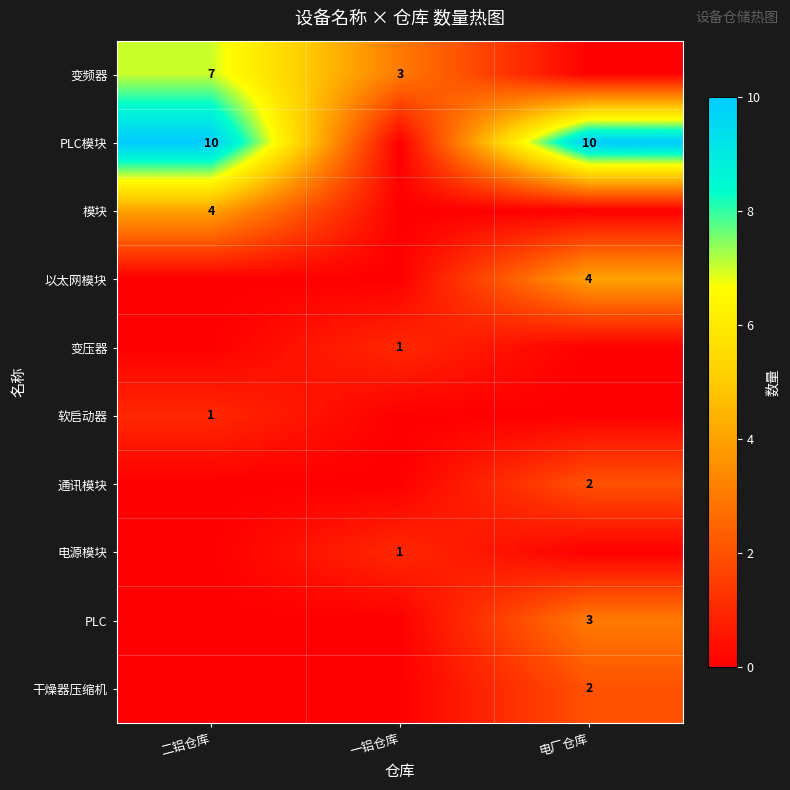

The value of 模块 at 二铝仓库 is 4. True or false?

True